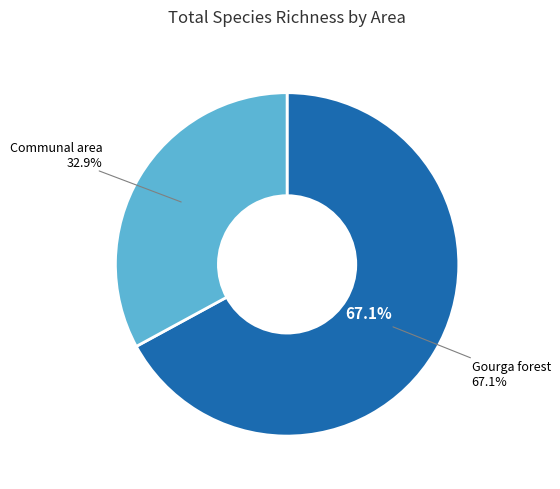

What percentage is the Communal area slice, to the nearest percent?

33%